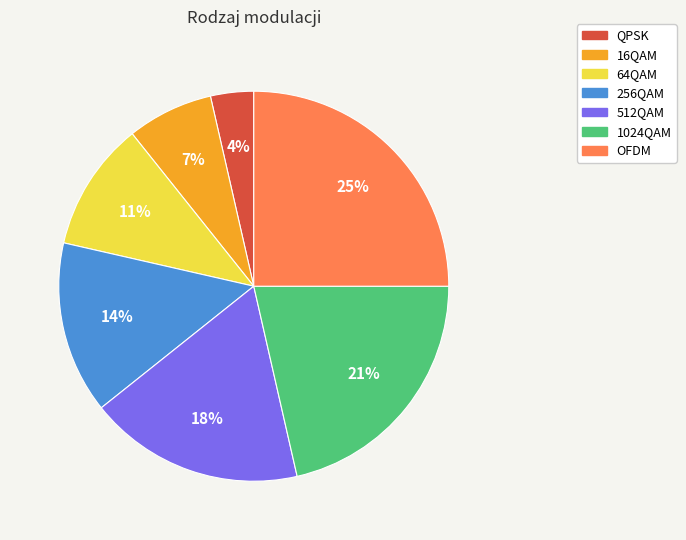

Do 64QAM and 1024QAM together represent more than half of the pie?

No